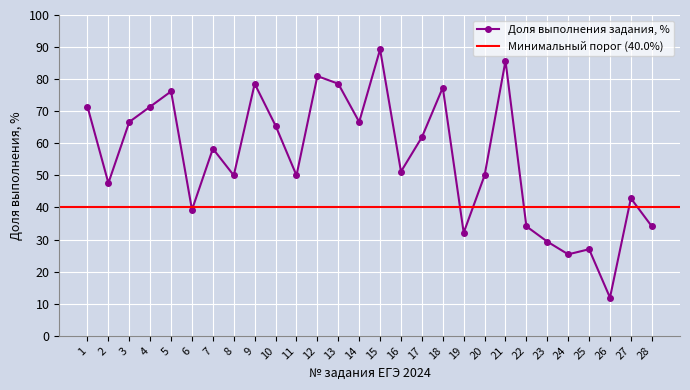

What is the greatest value displayed?

89.3